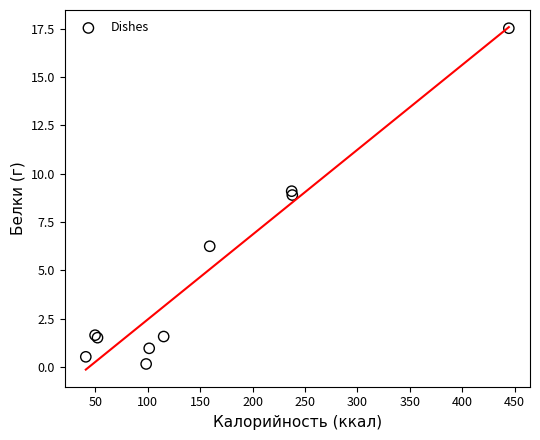

What Y value in the scatter plot is closest to 8?

8.9